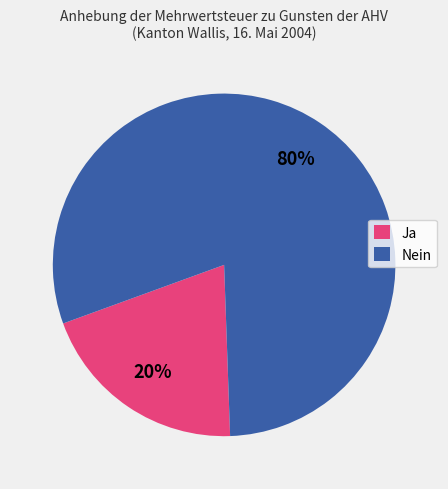

What is the smallest slice in the pie chart?

Ja